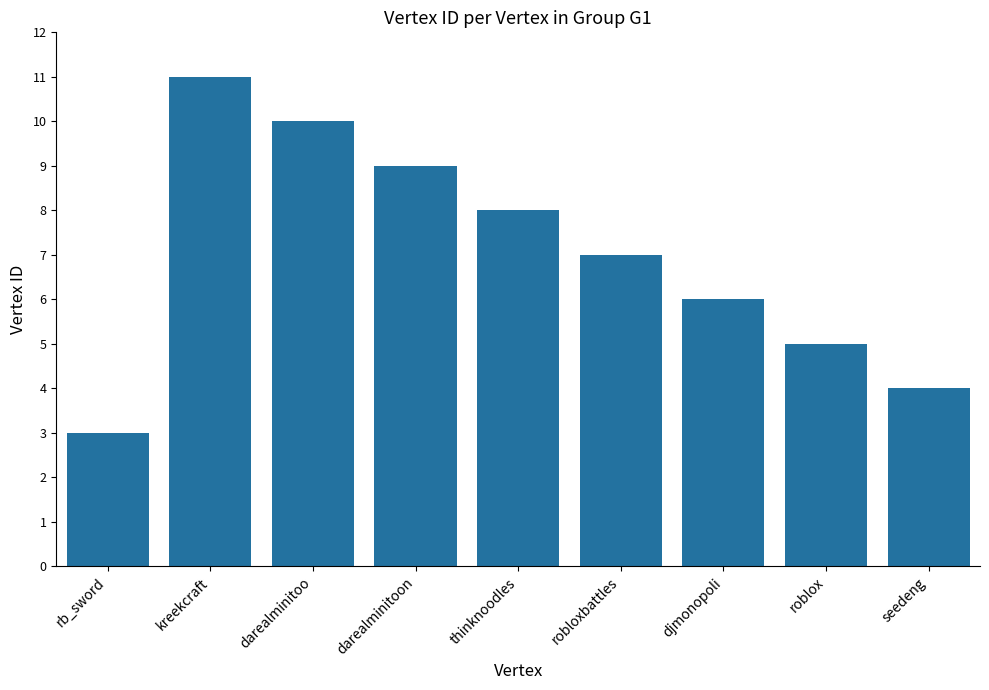

List the labels in order of value, largest first.

kreekcraft, darealminitoo, darealminitoon, thinknoodles, robloxbattles, djmonopoli, roblox, seedeng, rb_sword